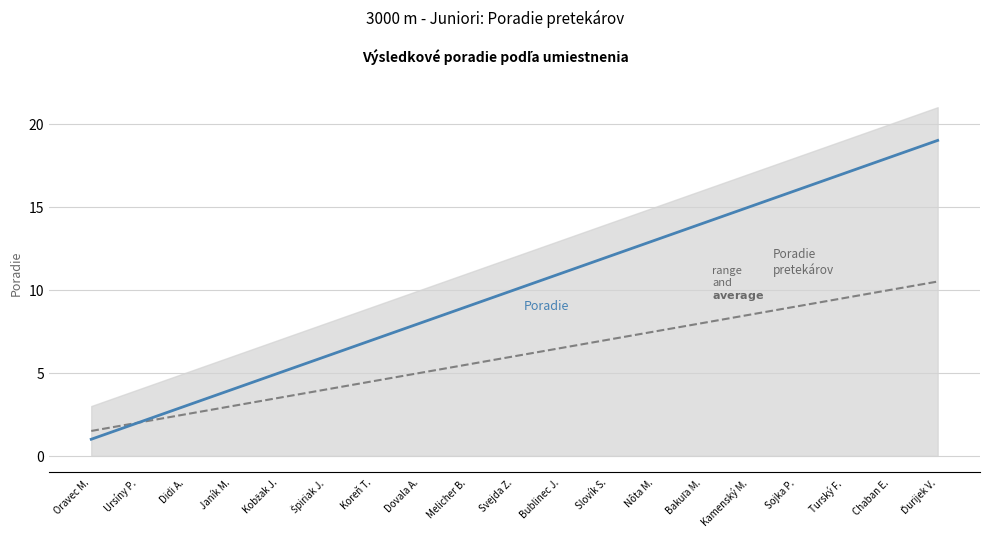

The average series shows 11.1 at Slovík S.. True or false?

False